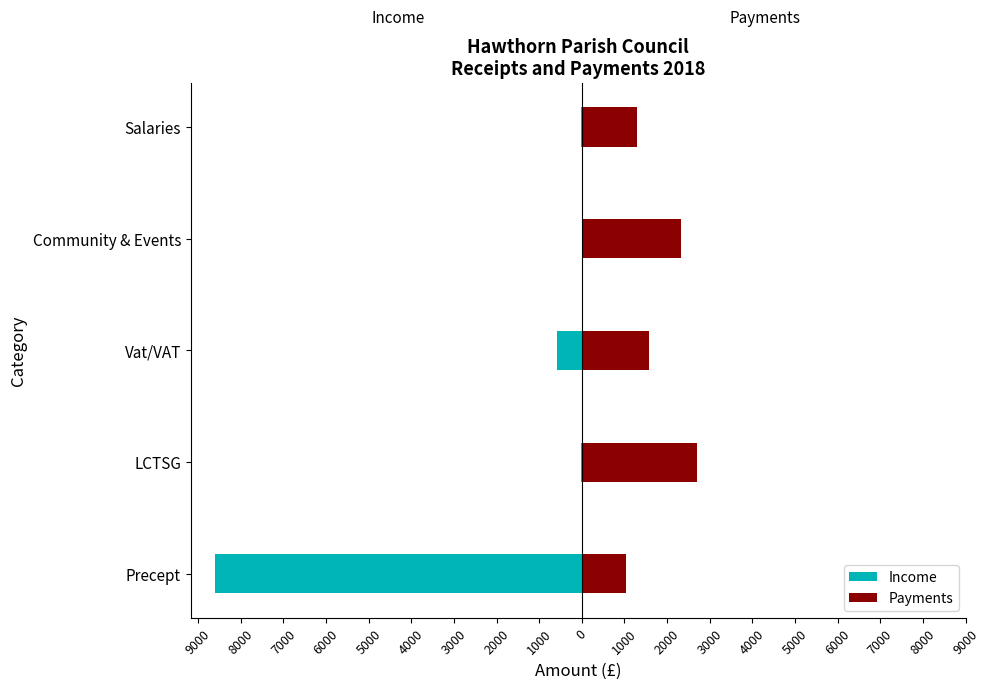

Are the bars grouped side by side (vs. stacked)?

Yes